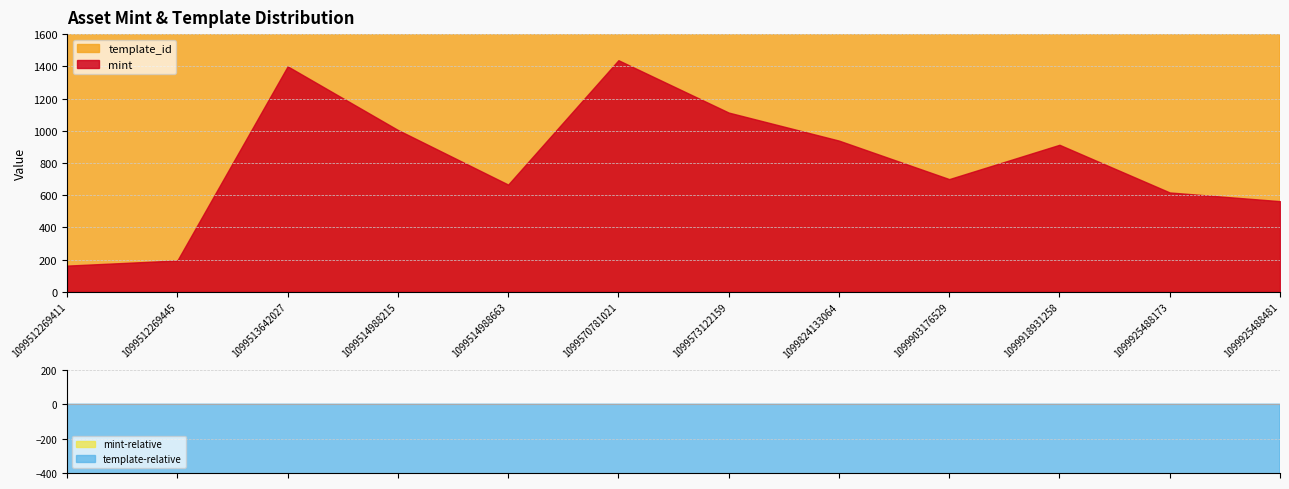

What is the value of the template_id point at the 1st from the left?

18668